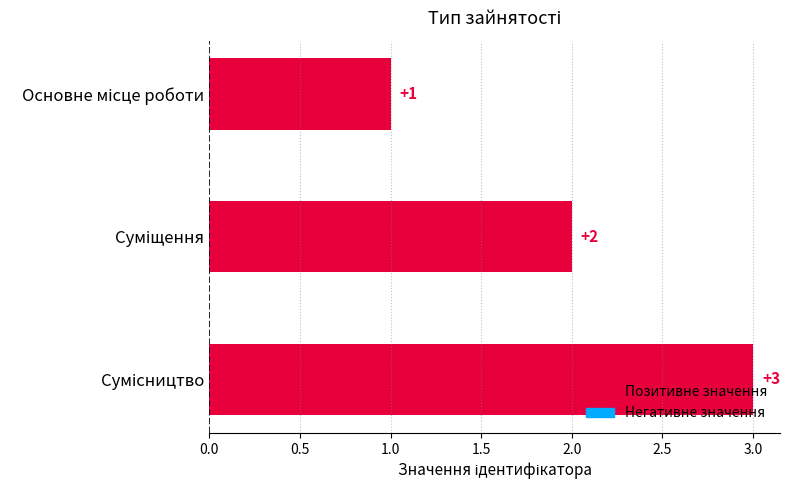

What is the greatest value displayed?

3